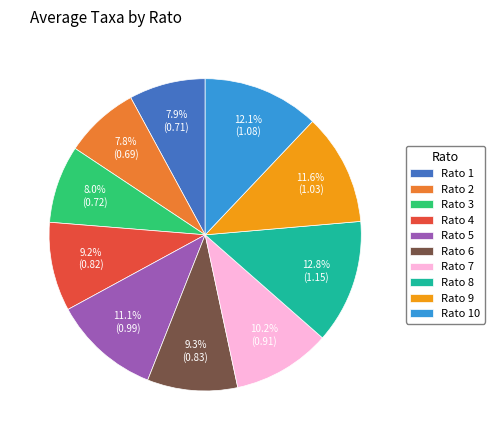

How many slices are in this pie chart?

10